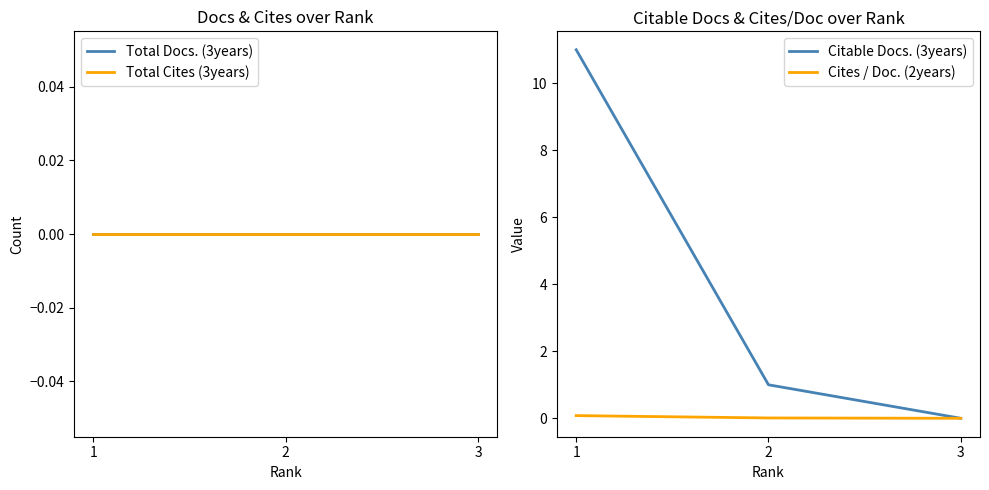

Which label corresponds to the smallest value in the chart?

1